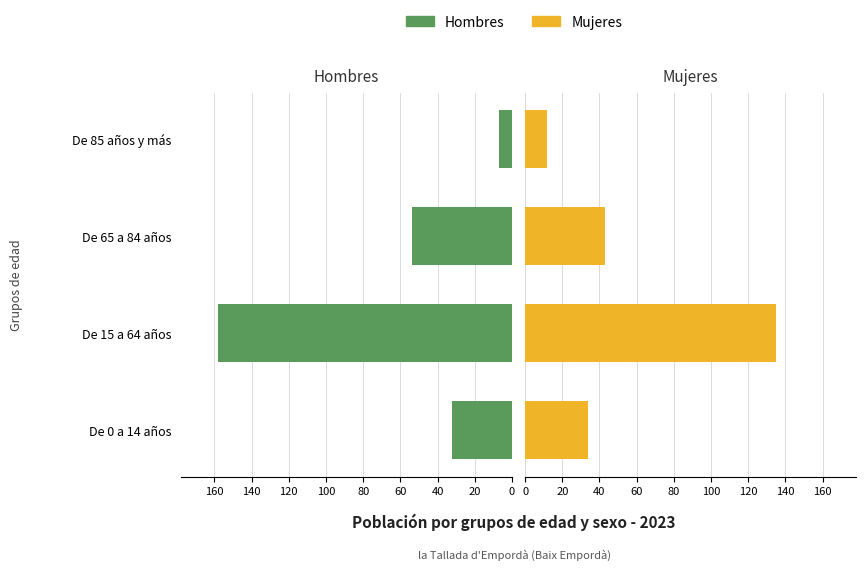

What is the spread (max minus min) of values at De 0 a 14 años?

2